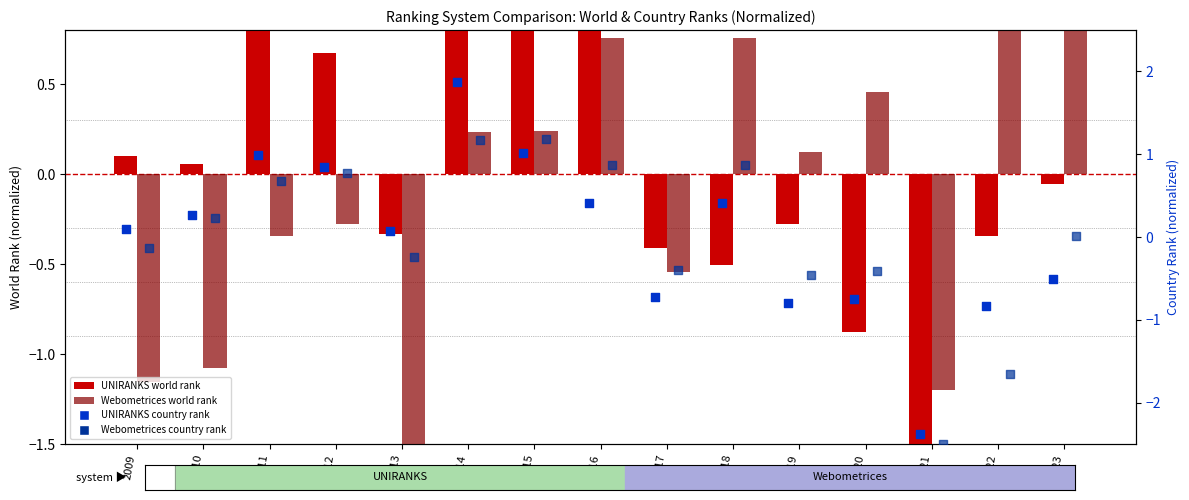

What is the total value across all series at 2015?

3.4